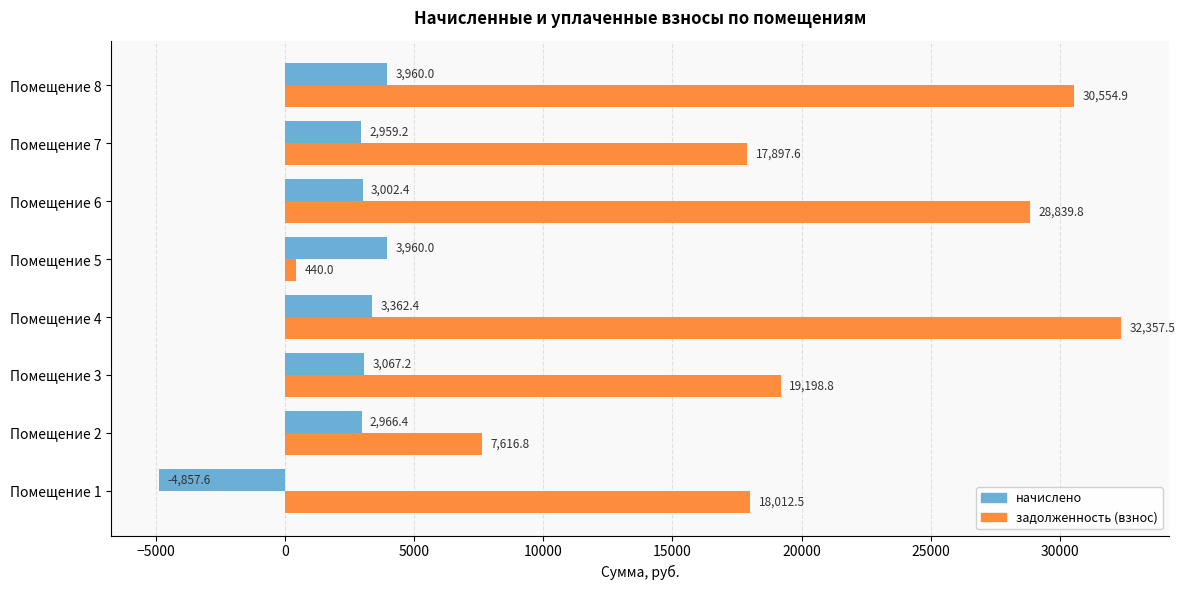

Where is начислено nearest to the value -448?

Помещение 7